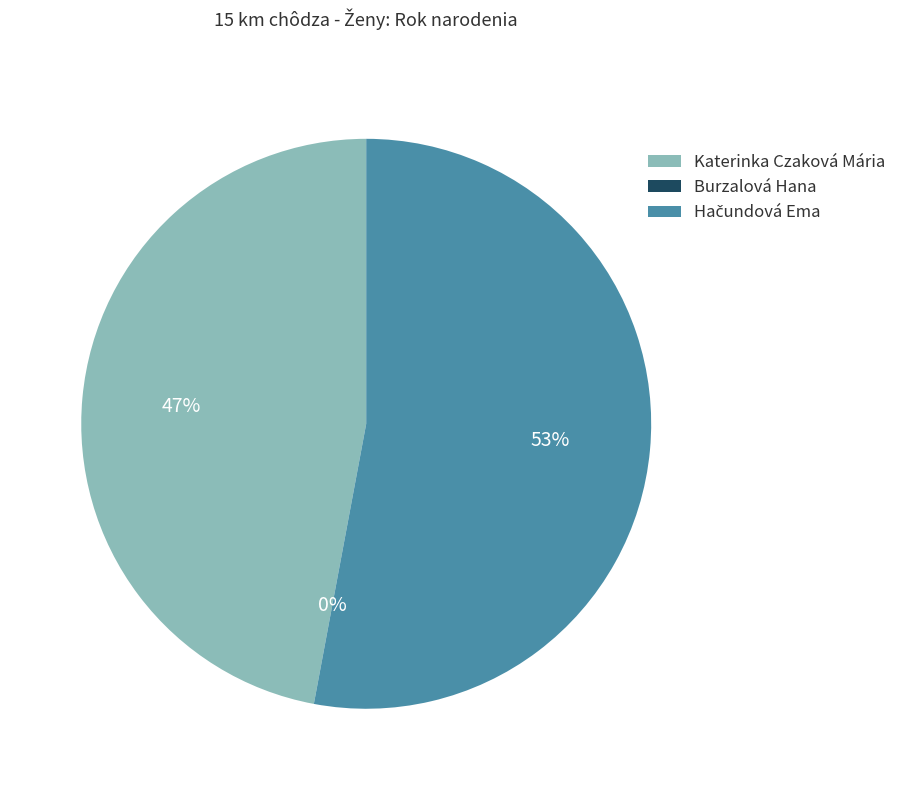

Is it true that Katerinka Czaková Mária is 47% of the pie?

True